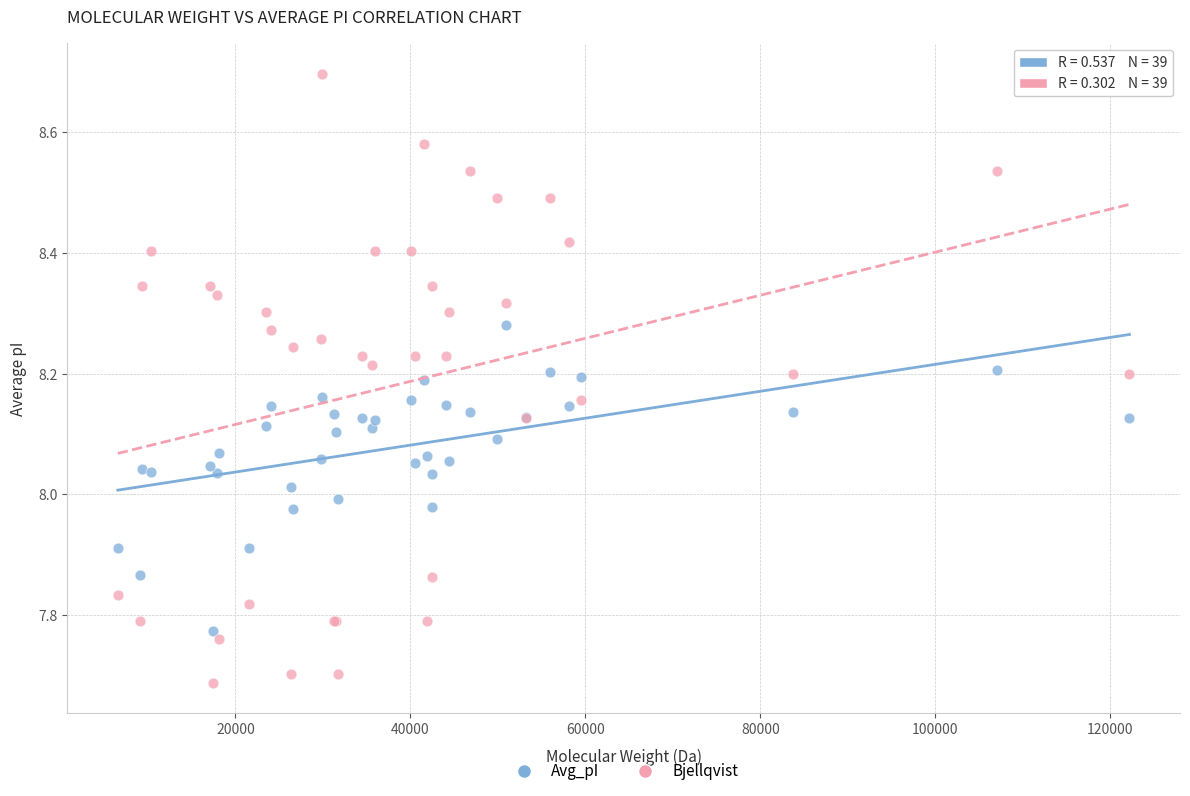

What is the X range (max minus min) for the scatter plot?

115652.7